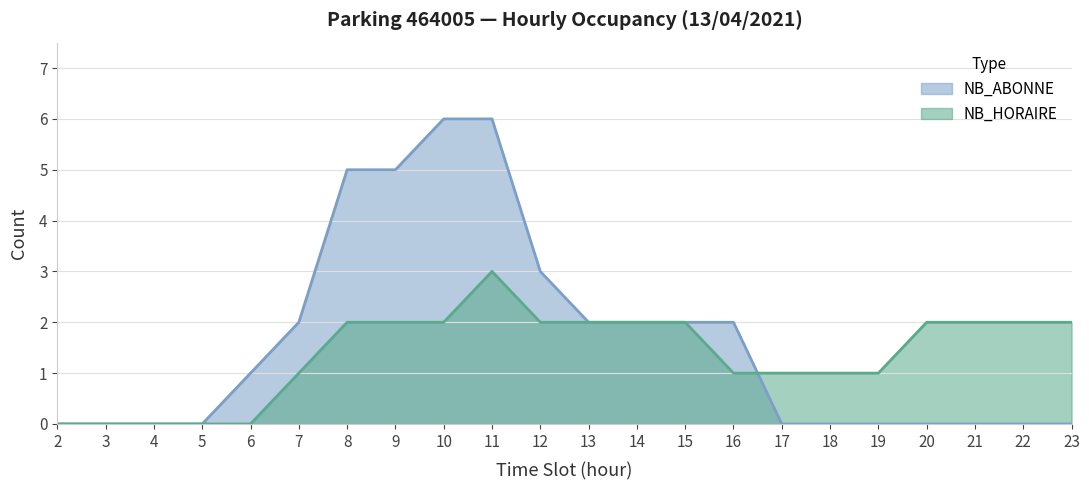

Read the NB_HORAIRE value at 13.

2